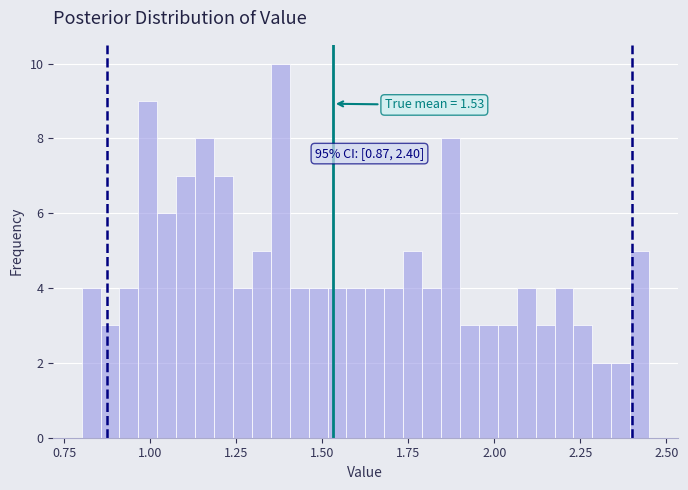

Around what value on the x-axis is the tallest bar? Give the approximate position of its centre, as read against the axis.

1.40